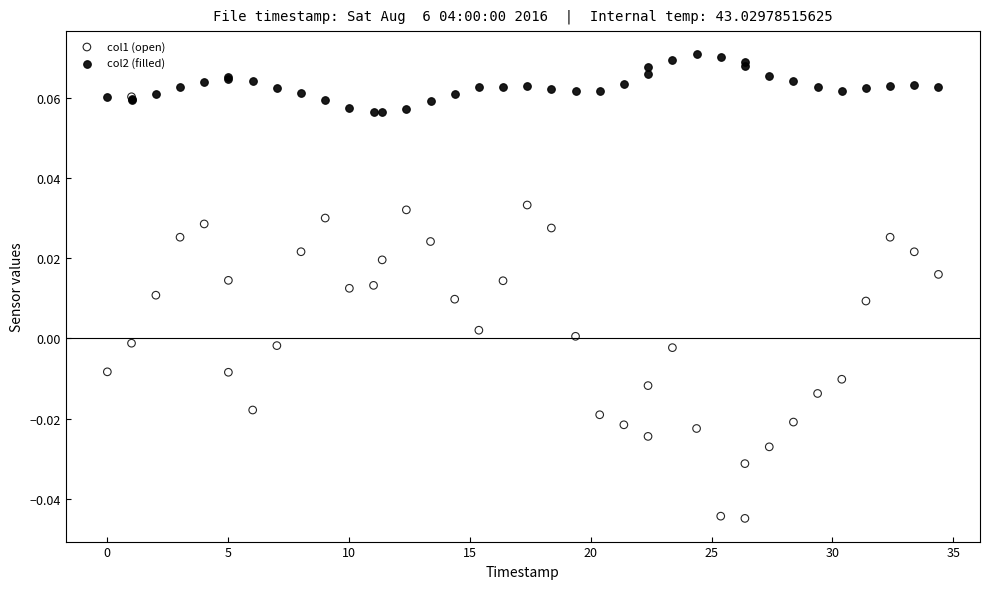

What are all the series names shown in the legend?

col1 (open), col2 (filled)